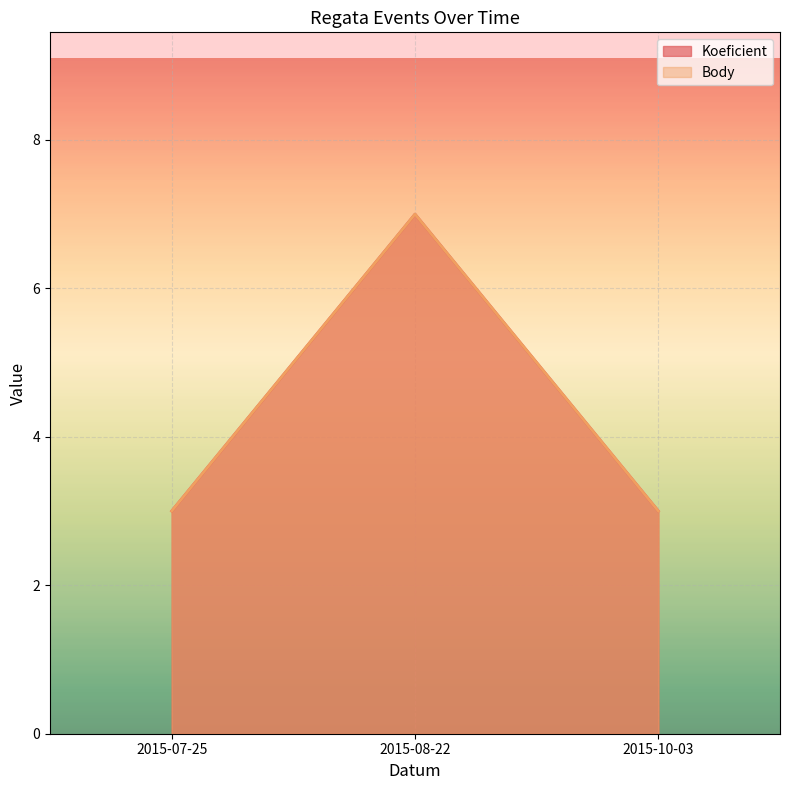

Reading right to left, extract all data points from this chart.

Koeficient: 3	7	3
Body: 3	7	3